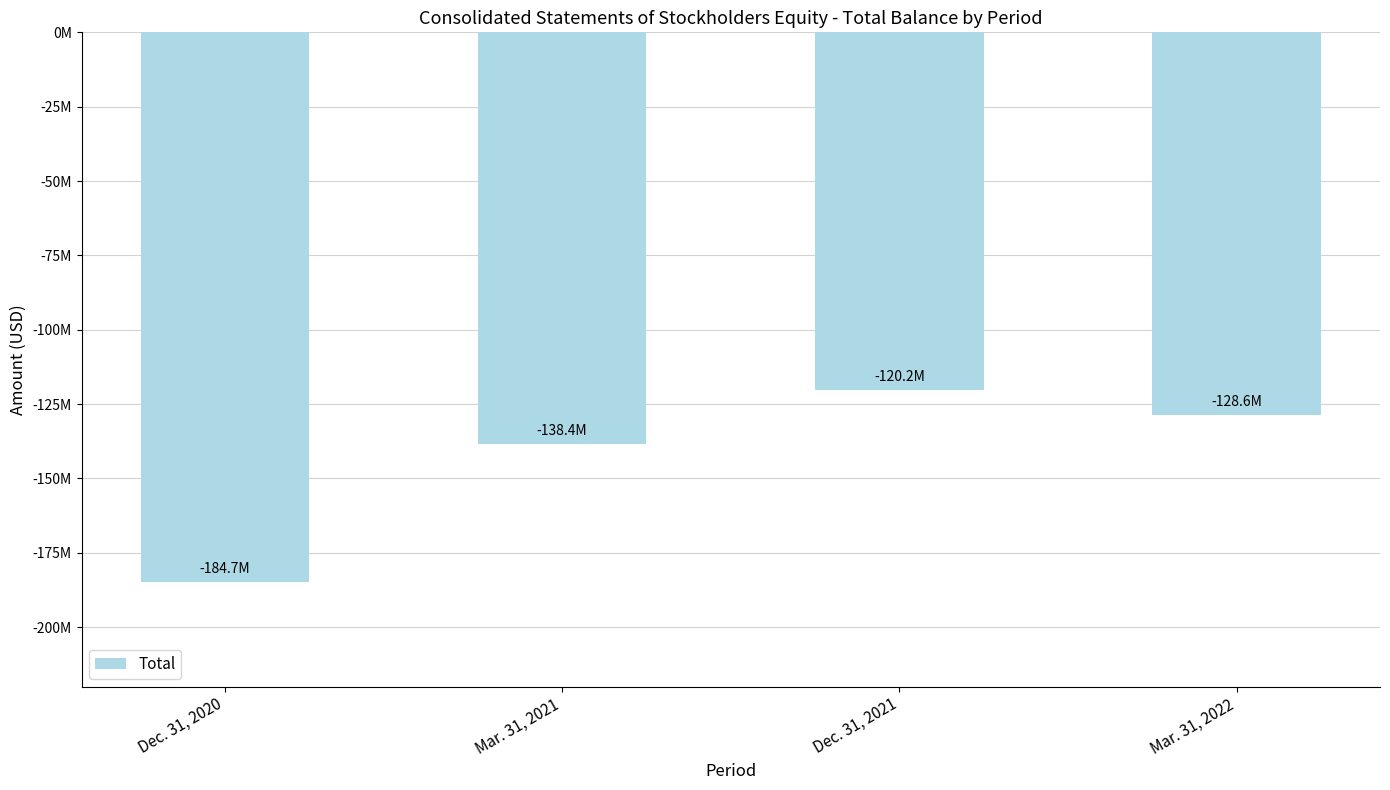

What position from the right is Mar. 31, 2021?

3